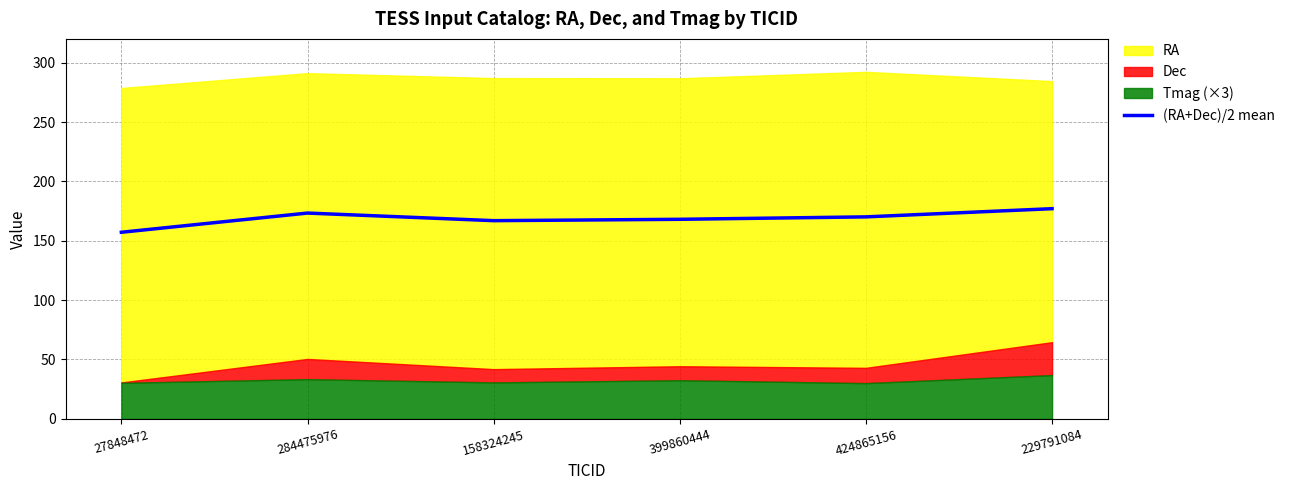

What is the label of the 4th point from the right?

158324245